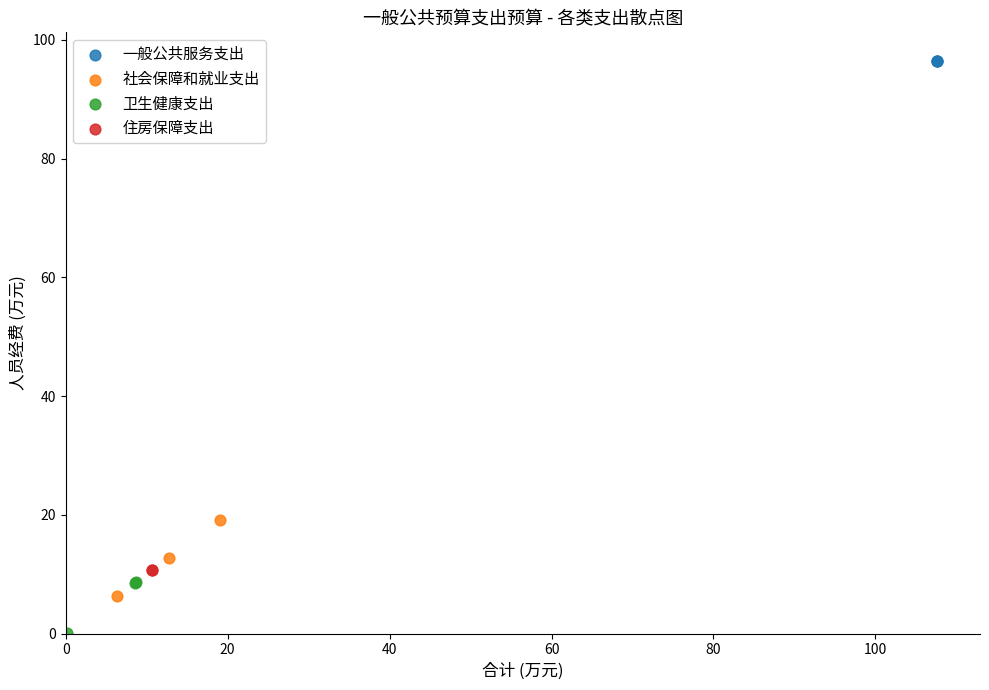

What are all the series names shown in the legend?

一般公共服务支出, 社会保障和就业支出, 卫生健康支出, 住房保障支出